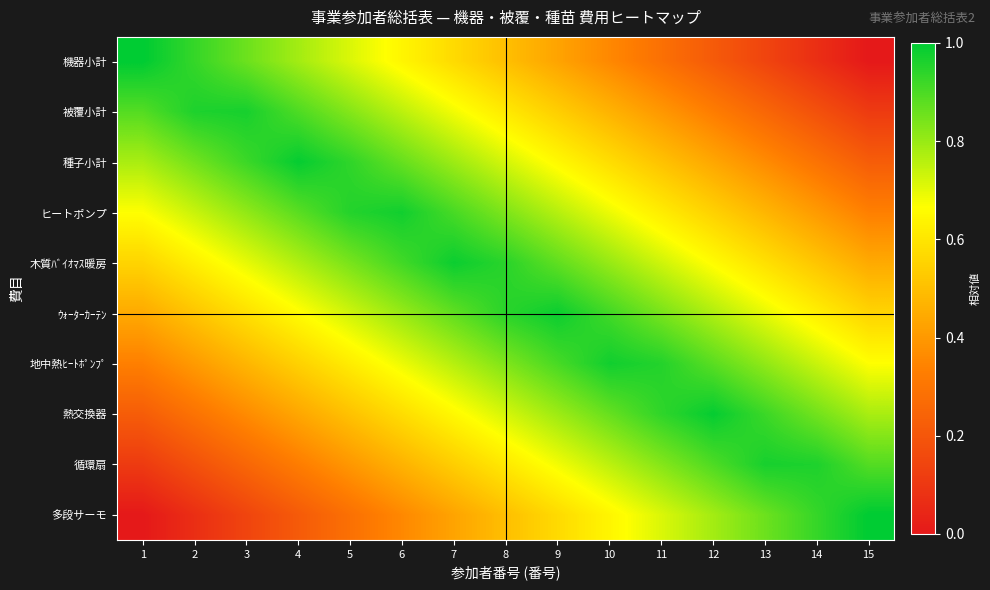

Between 10 and 12, which is larger?

10